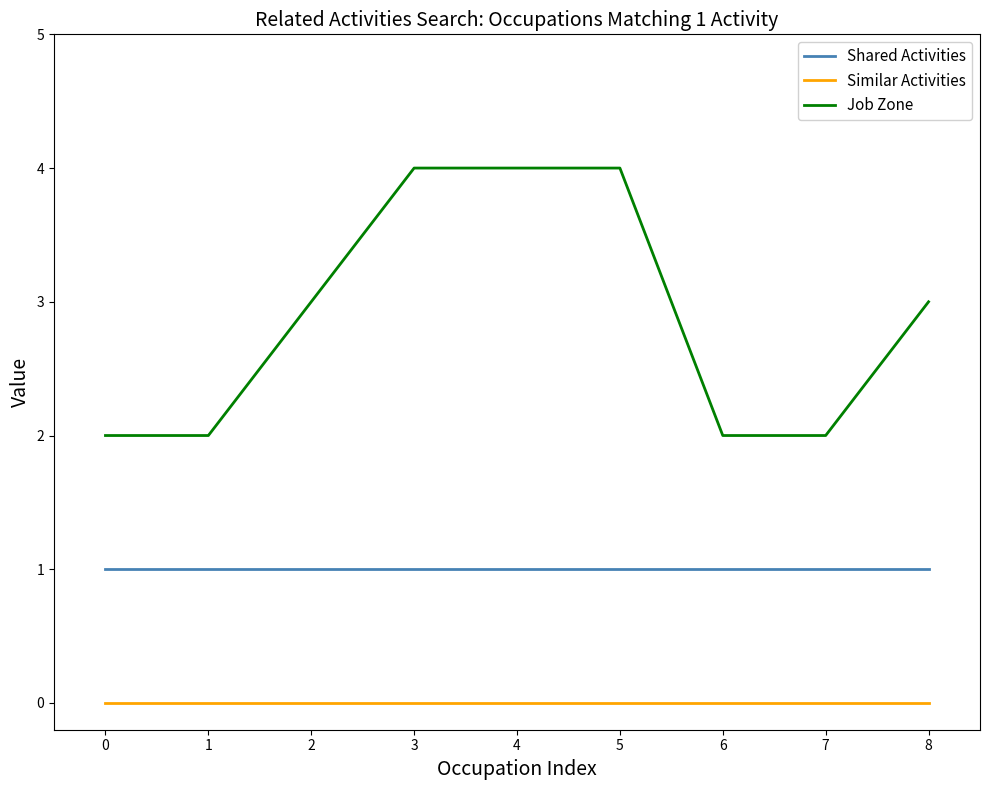

How many Job Zone values are between 2 and 4?

9